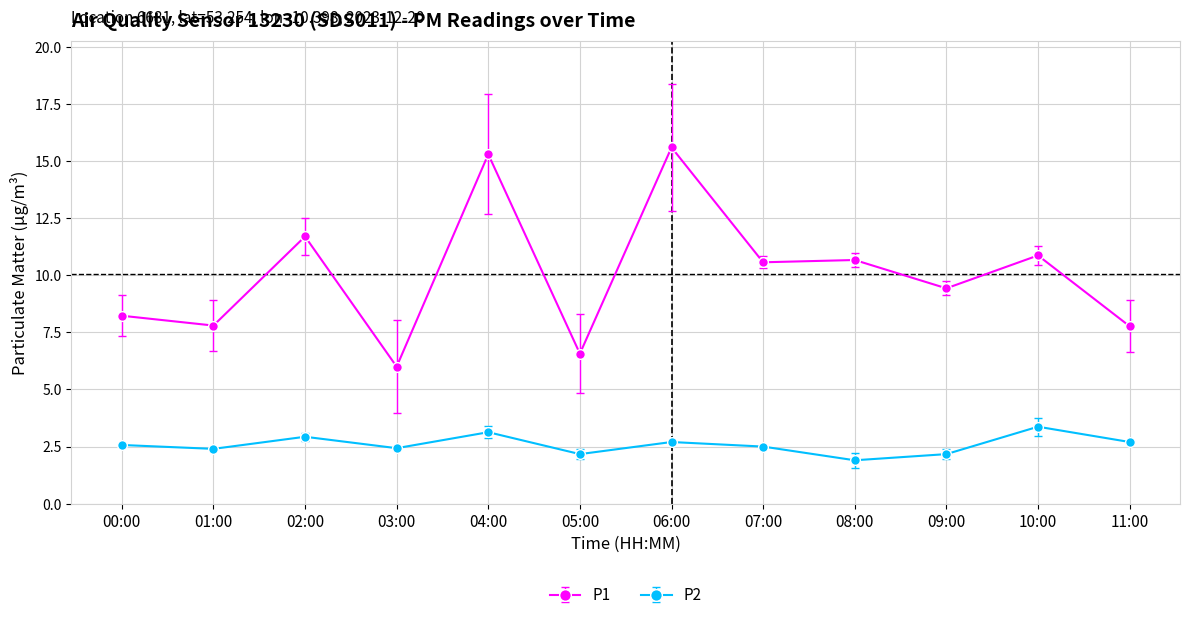

Rank the series at 01:00 from lowest to highest value.

P2, P1